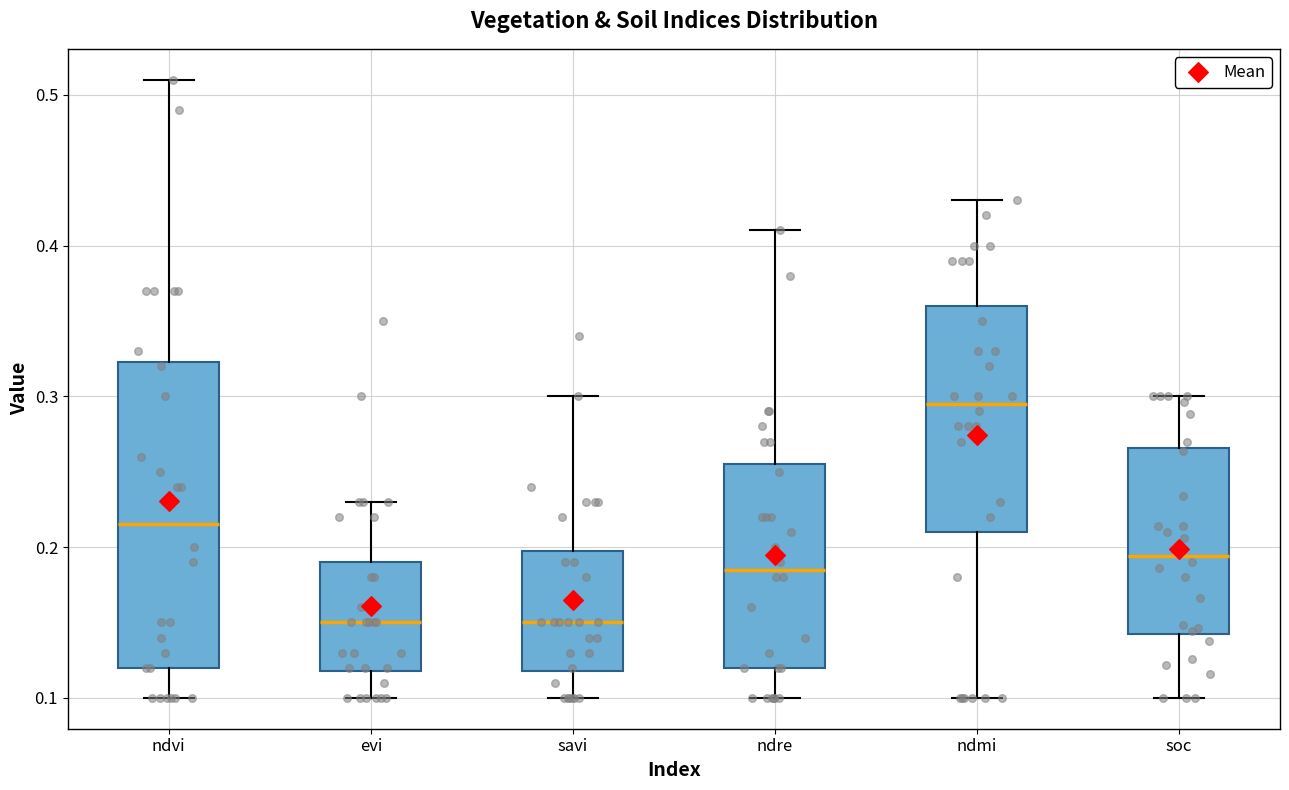

Which box has the highest median line?

ndmi